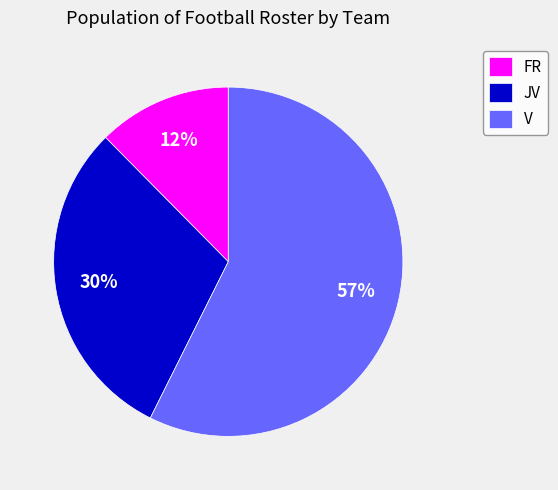

The V slice represents 57% of the pie. True or false?

True